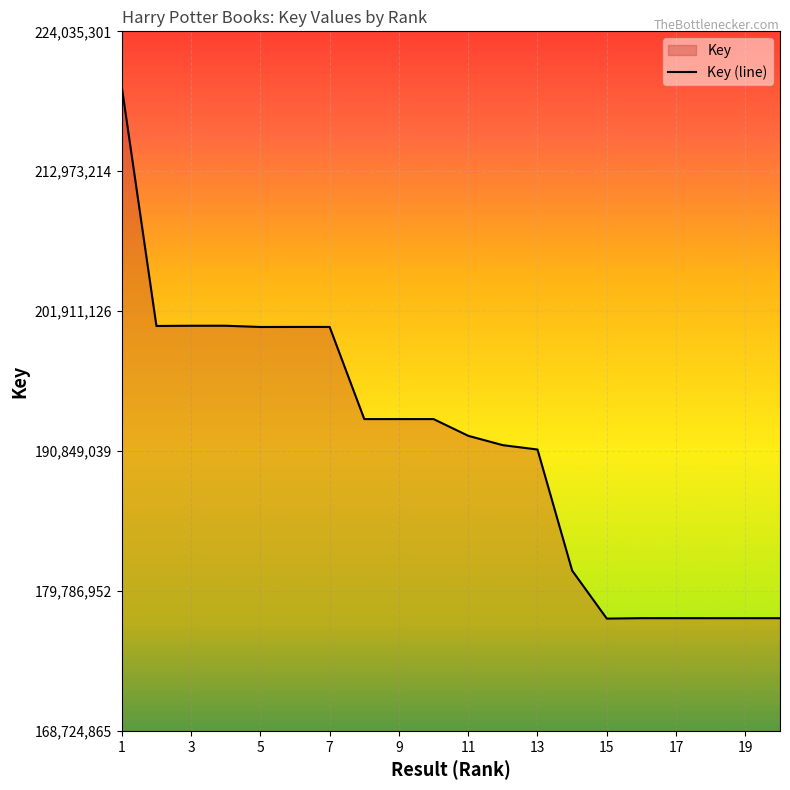

What is the difference between the maximum and minimum values?

42037330